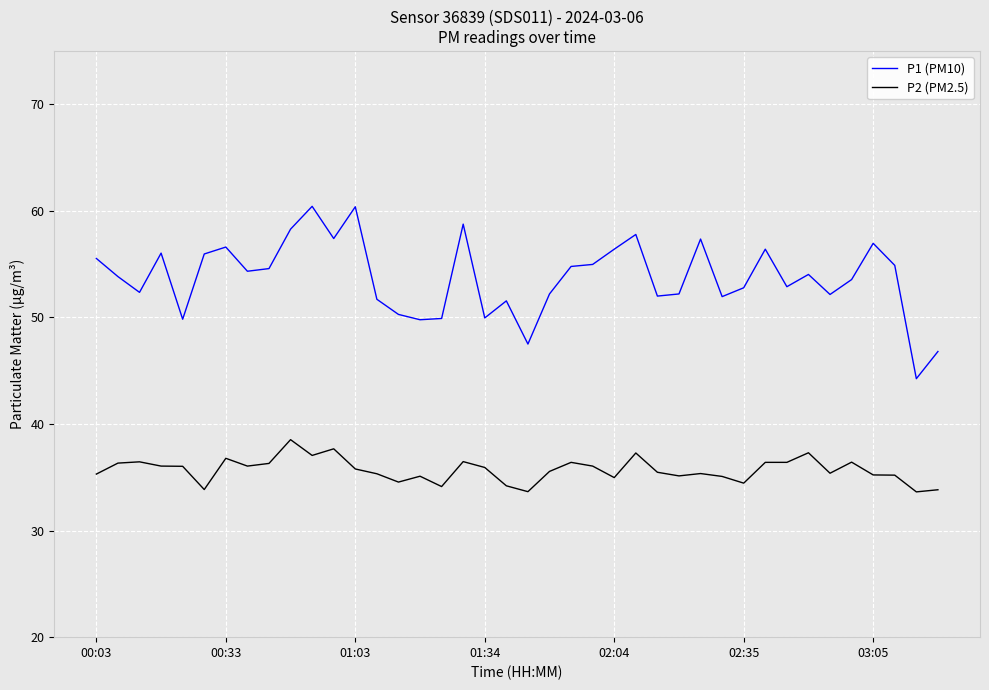

True or false: P1 (PM10) and P2 (PM2.5) intersect in this chart.

False